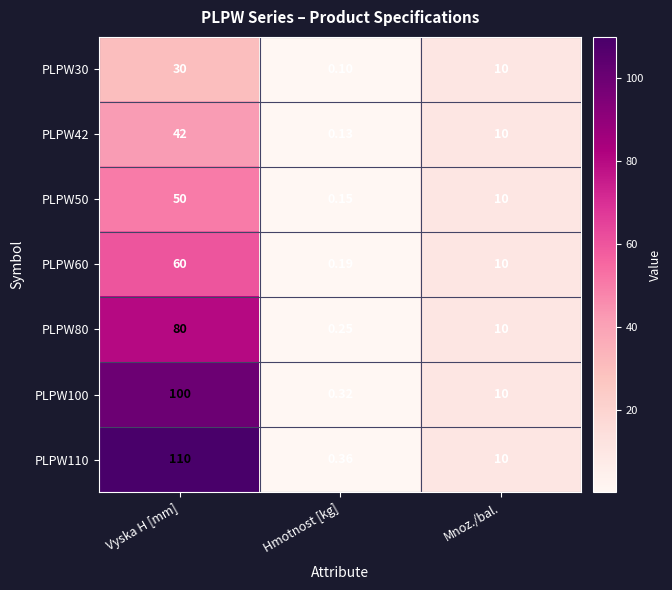

Which category has the highest value in the PLPW50 series?

Vyska H [mm]